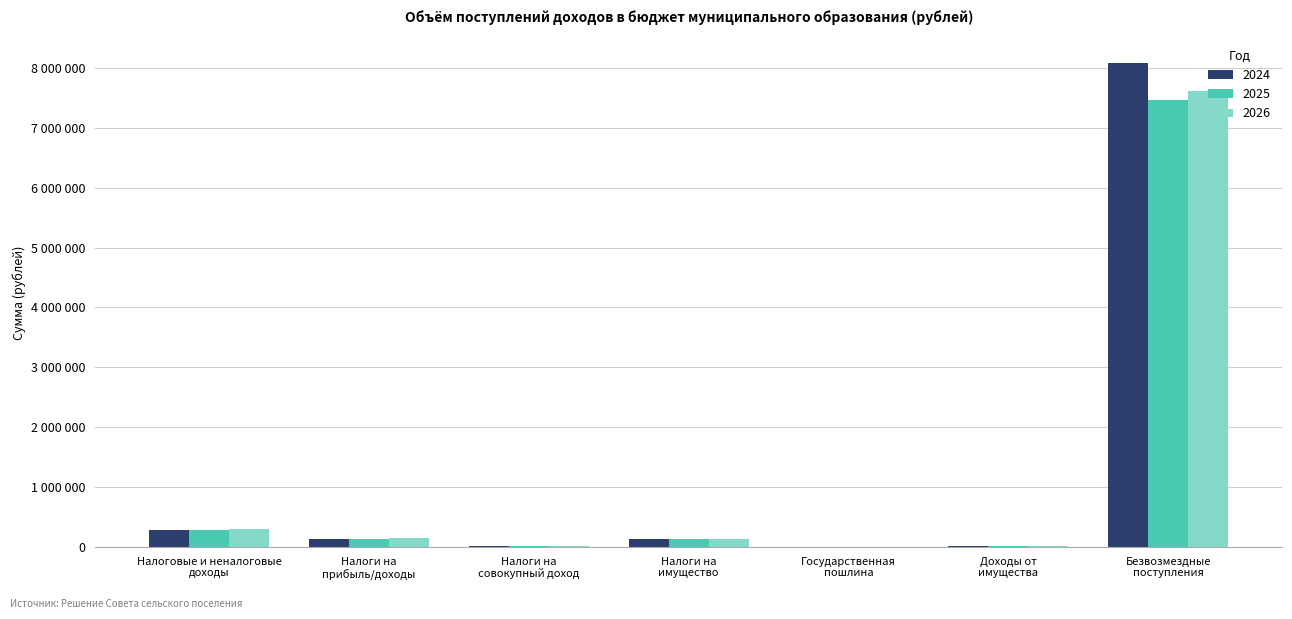

What are all the series names shown in the legend?

2024, 2025, 2026